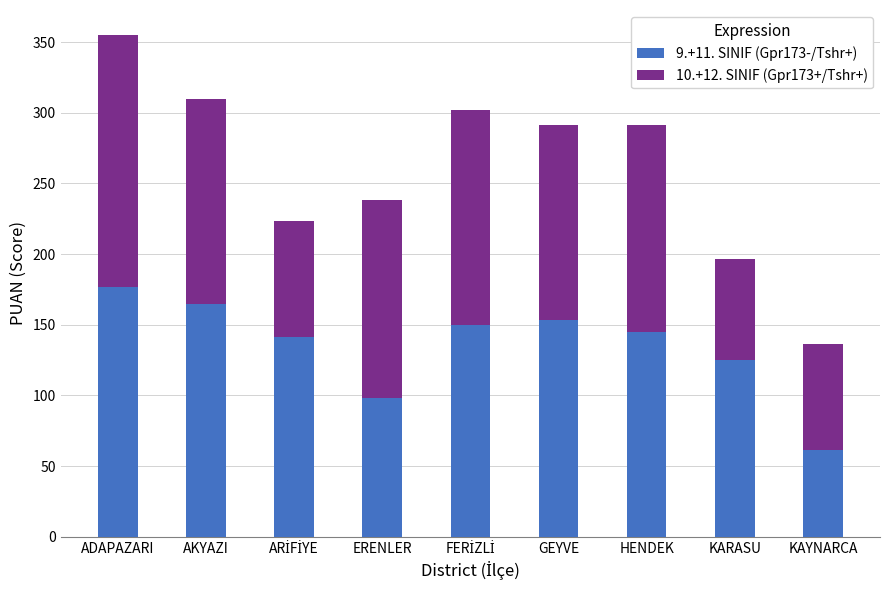

What is the minimum value for 9.+11. SINIF (Gpr173-/Tshr+)?

61.7